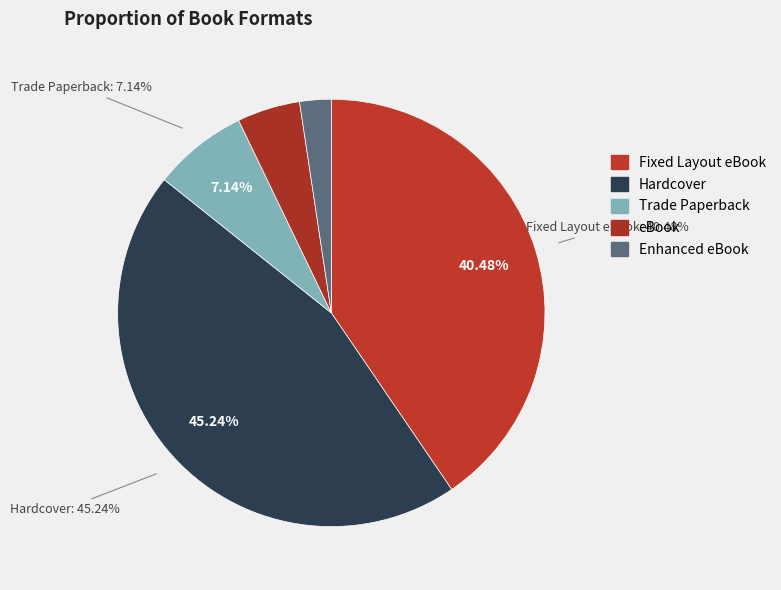

Which has a higher value, Enhanced eBook or eBook?

eBook